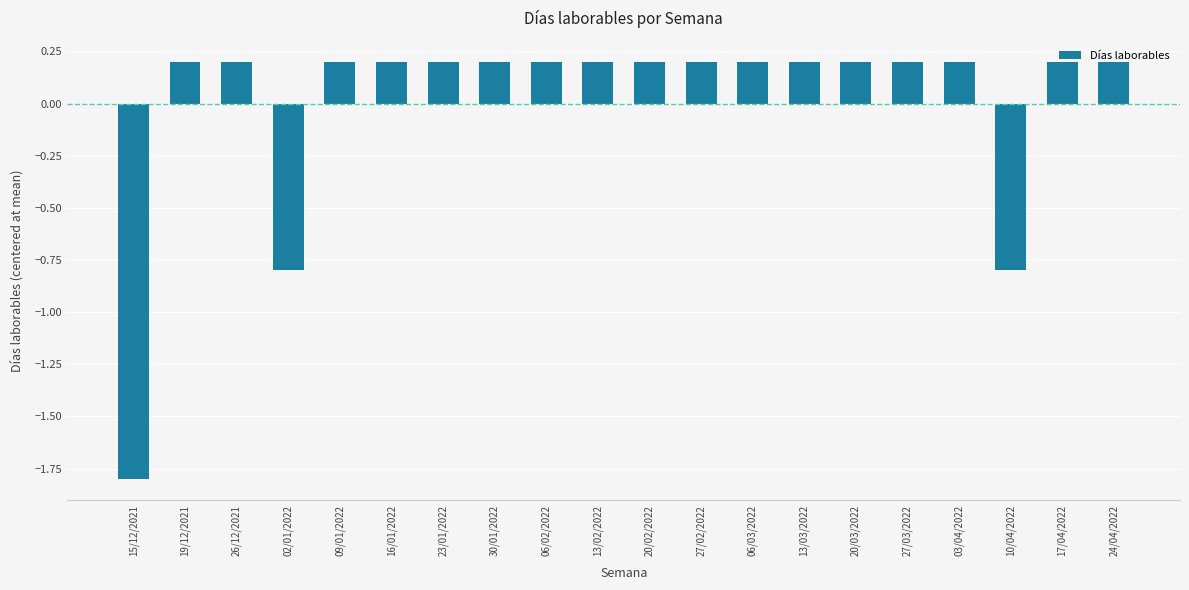

What position from the right is 17/04/2022?

2